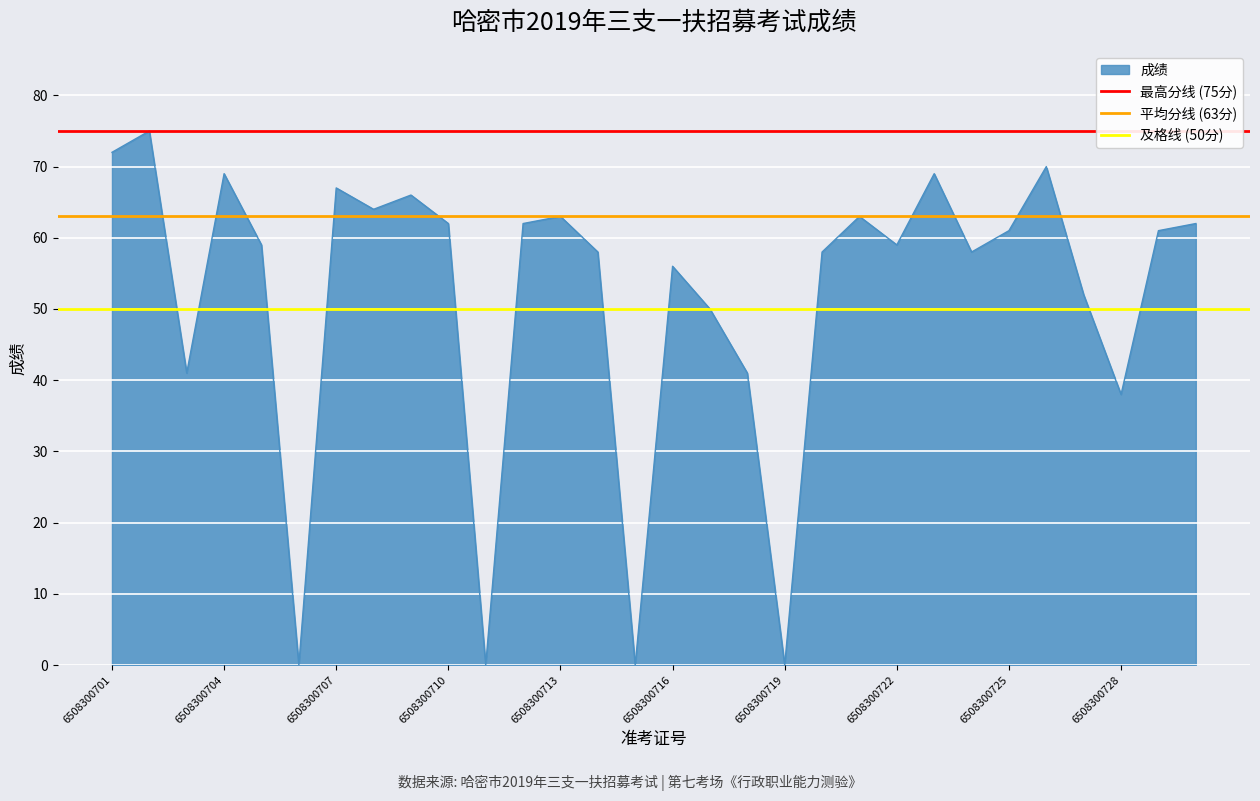

What is the maximum value for 成绩?

75